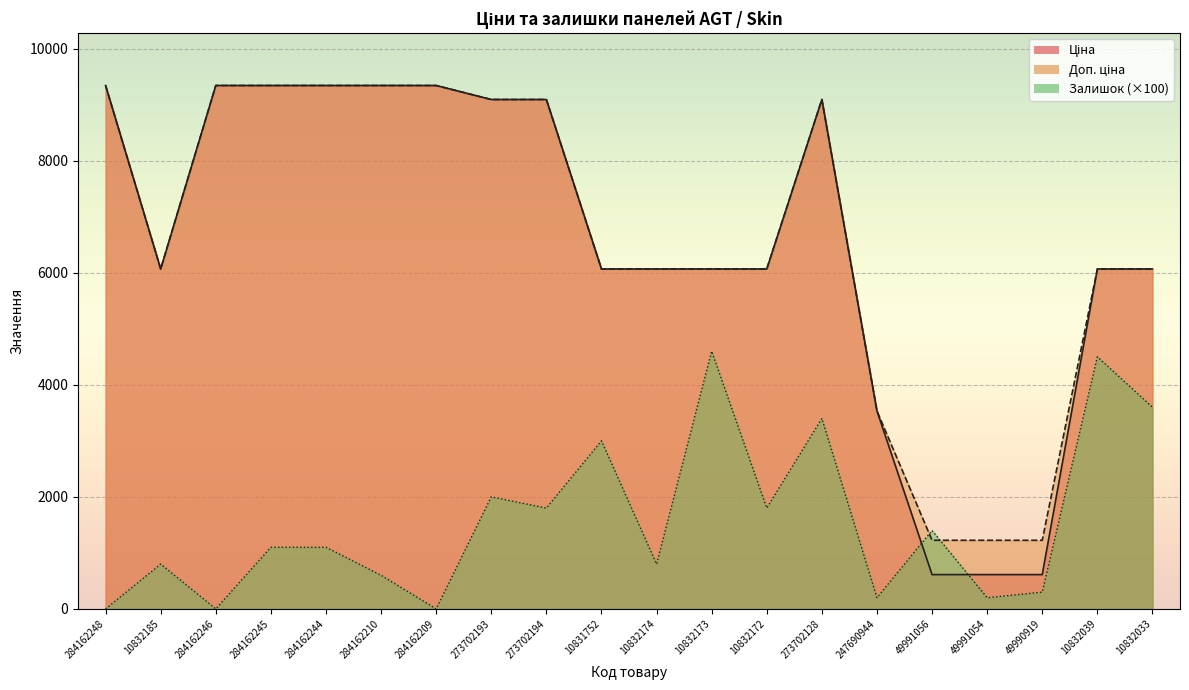

At which category does the chart reach its minimum across all series?

284162248